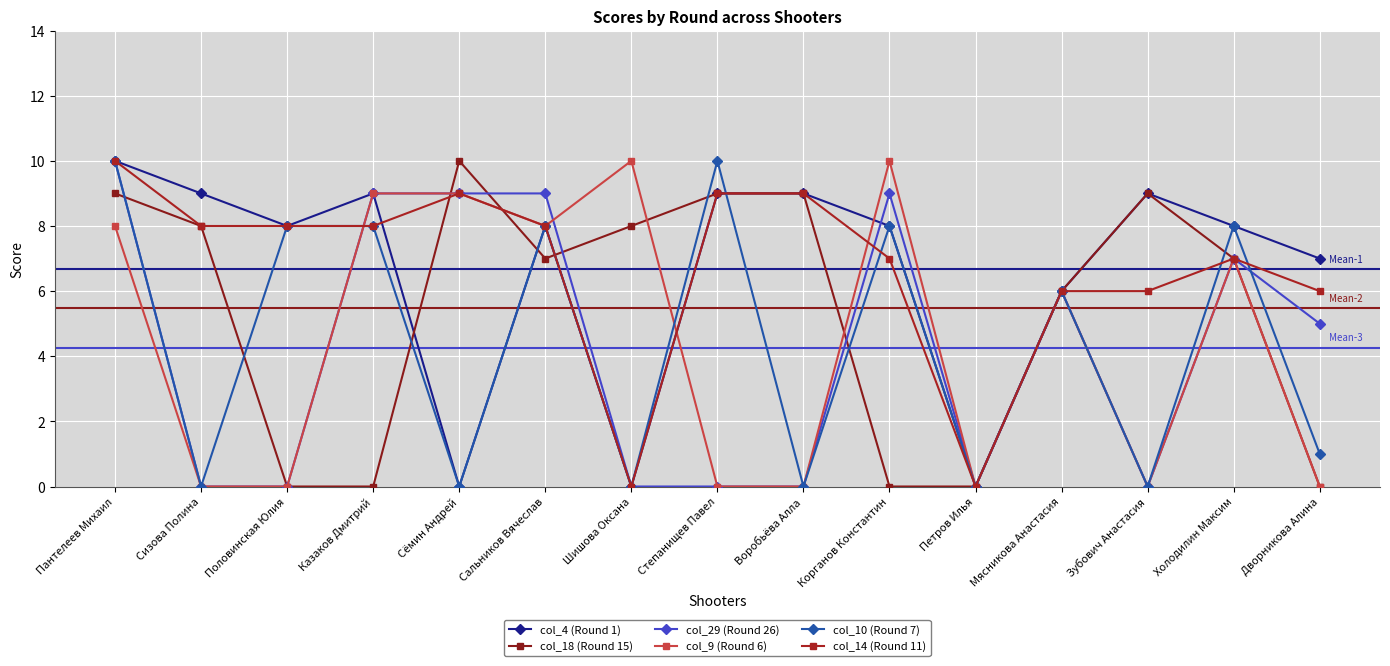

What is the sum of the col_29 (Round 26) values at Сальников Вячеслав and Холодилин Максим?

16